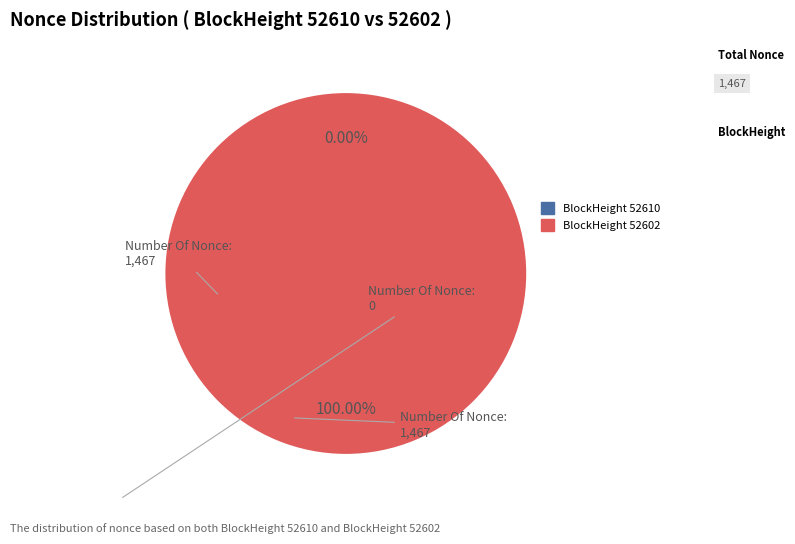

How many slices are in this pie chart?

2